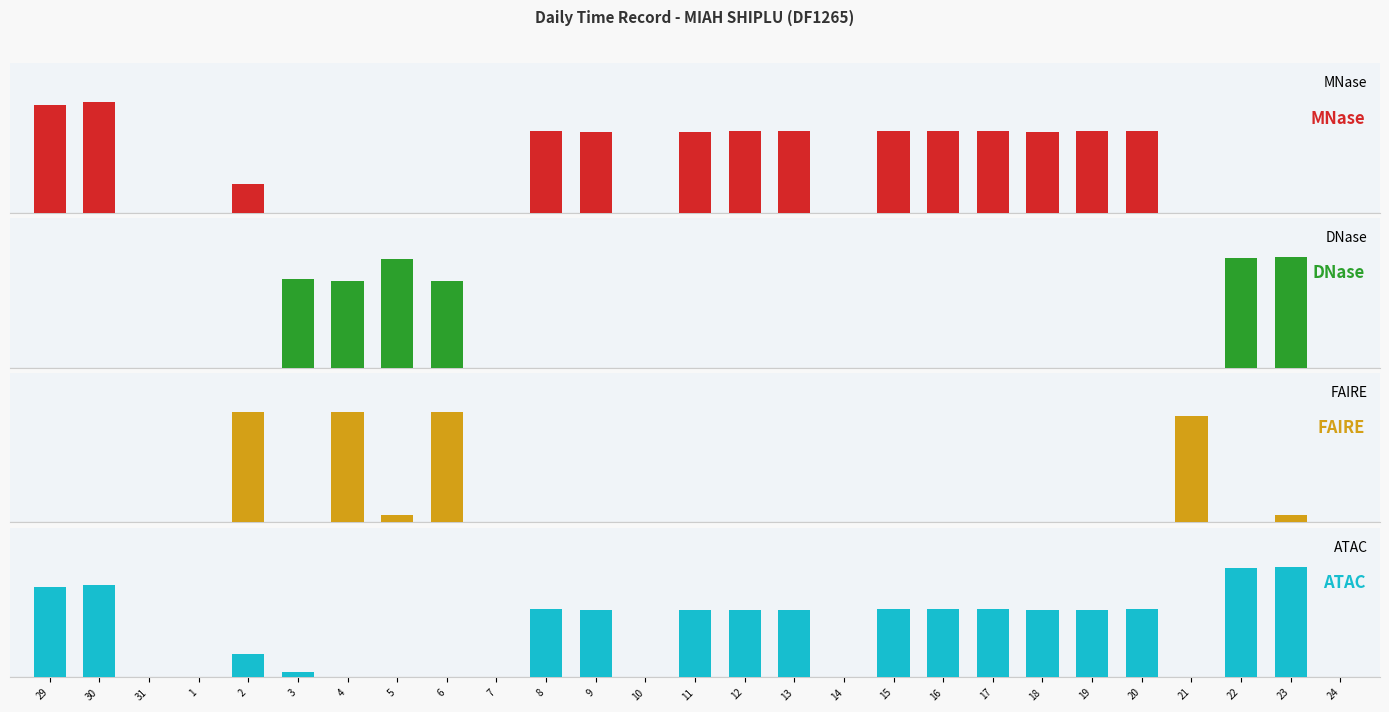

Where does the ATAC series first go above 9?

29